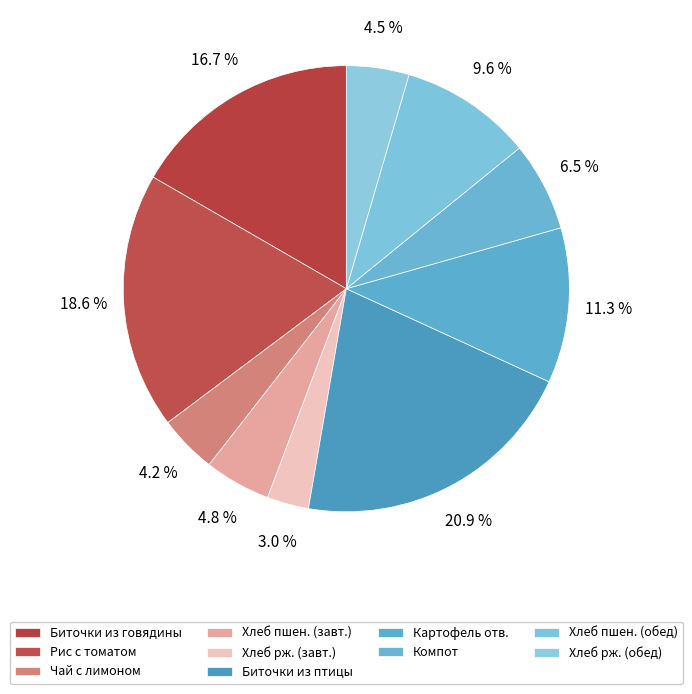

Which slice is the smallest?

Хлеб рж. (завт.)